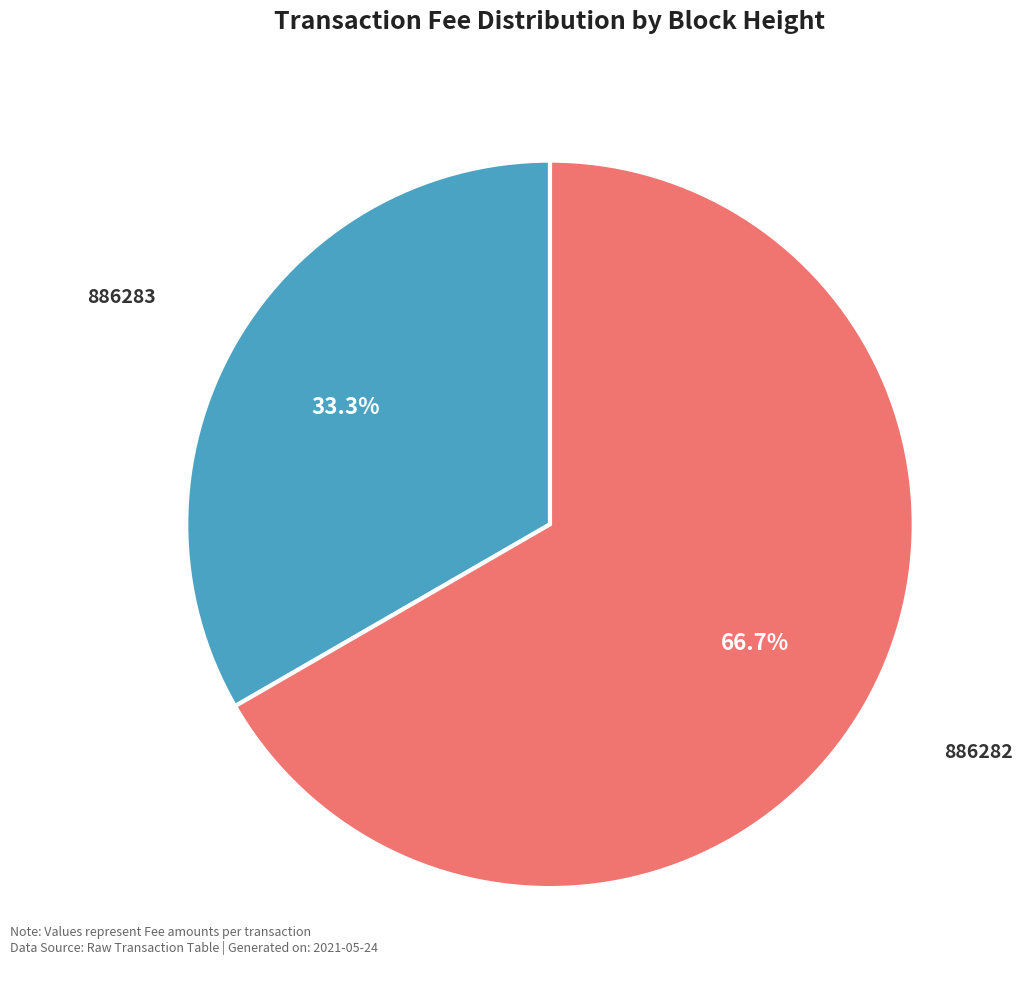

Is it true that 886283 is 33% of the pie?

True